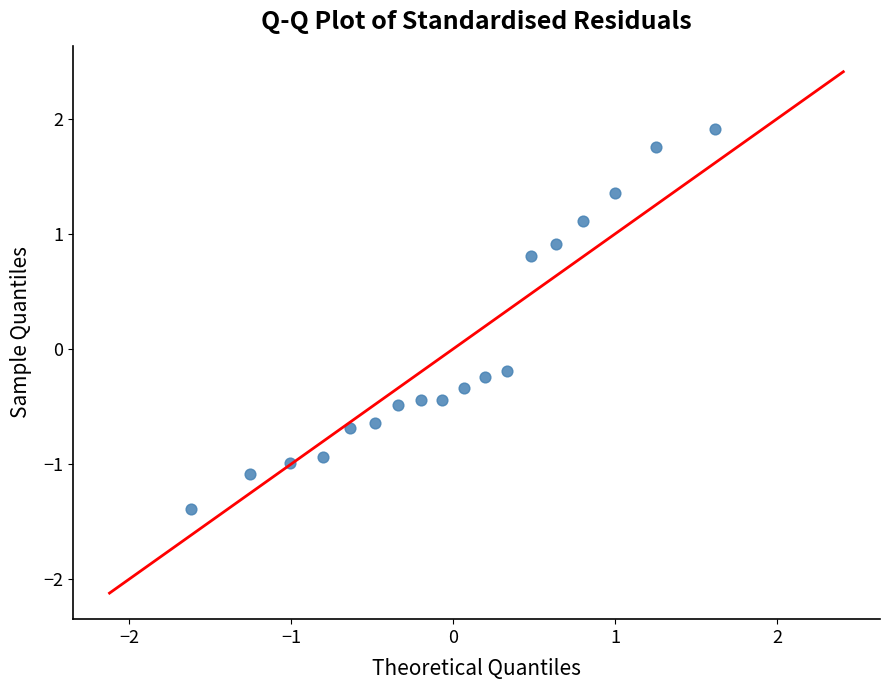

What is the range of X values (max minus min)?

3.2